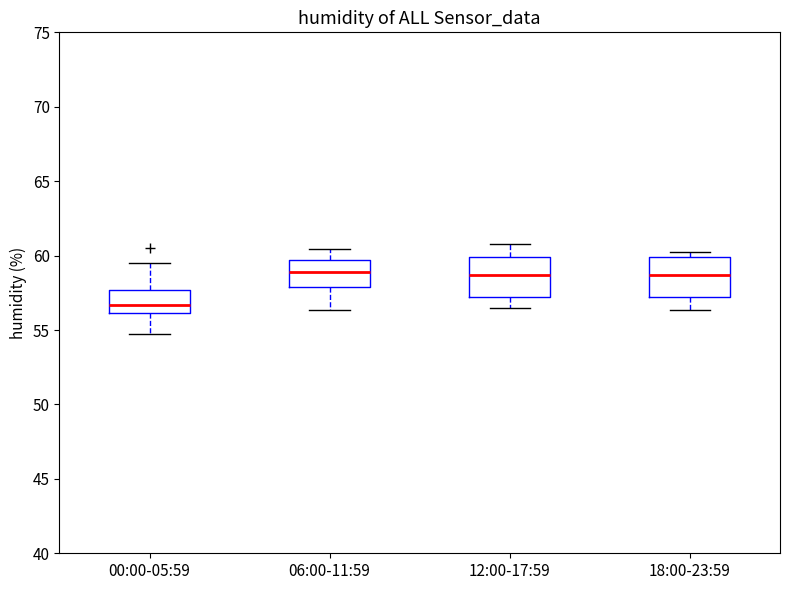

Which box's median line is the lowest?

00:00-05:59